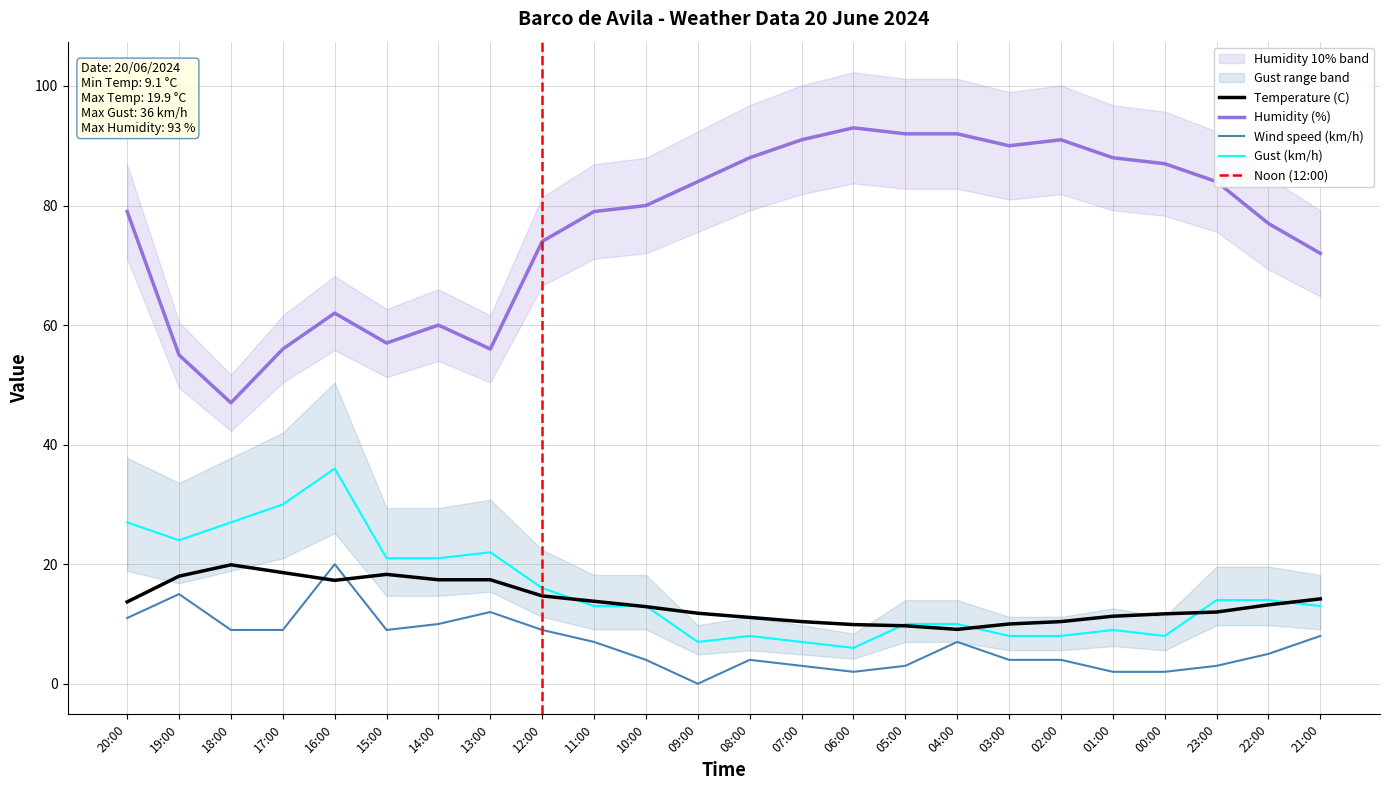

What is the difference between the Wind speed (km/h) values at 04:00 and 07:00?

4.0